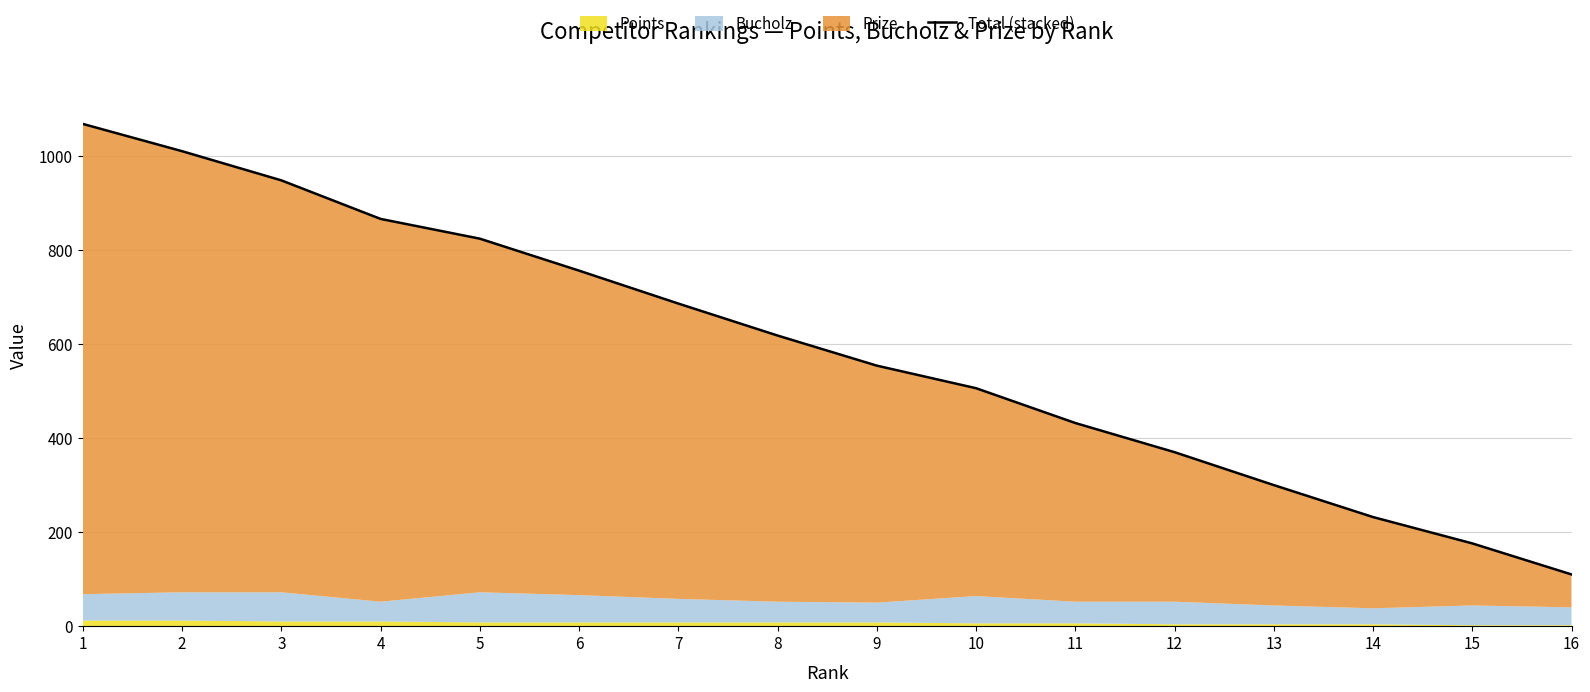

Where is the data nearest to the value 589?

8